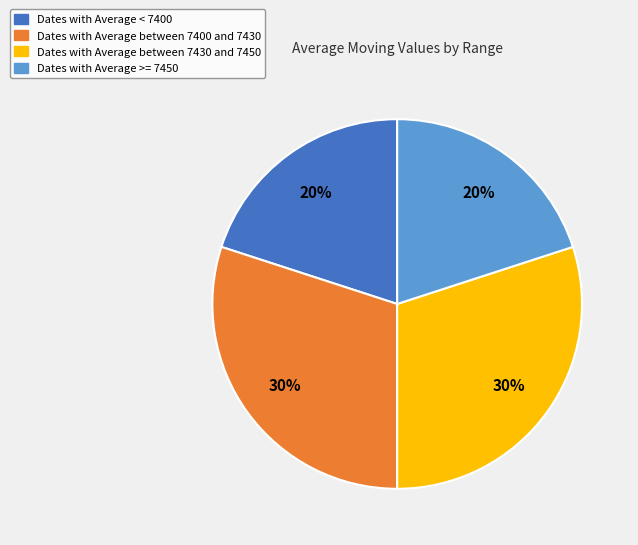

Is there a majority slice in this chart?

No